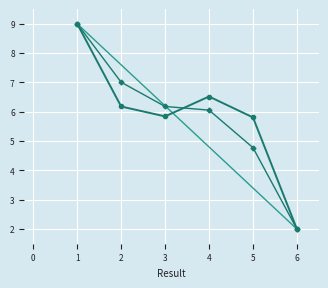

What is the maximum value shown in the chart?

9.0